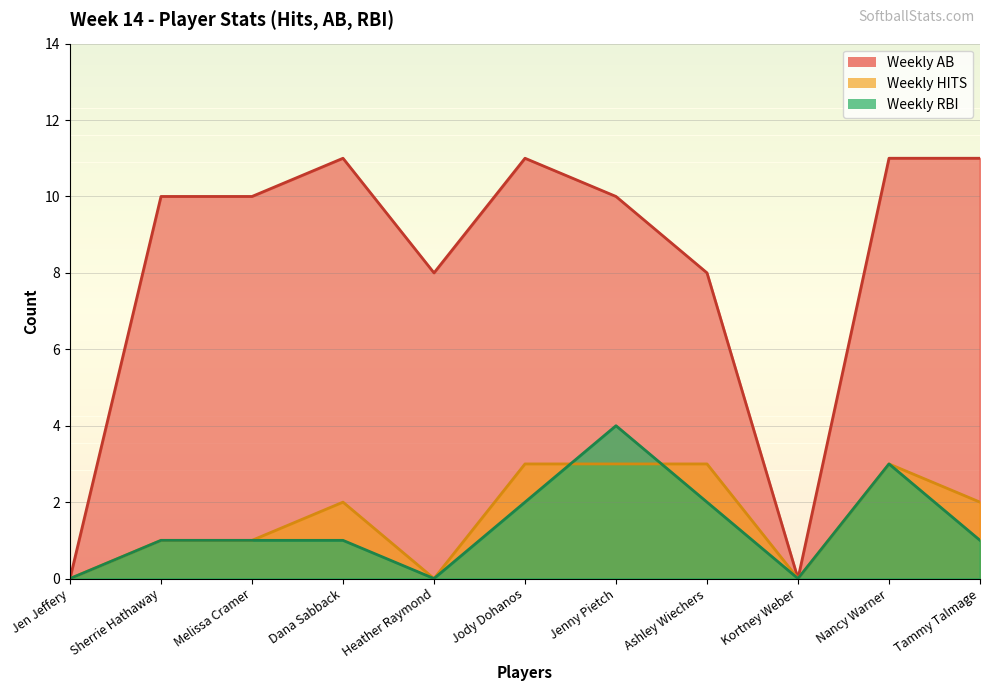

What is the difference between the maximum and minimum values in the Weekly RBI series?

4